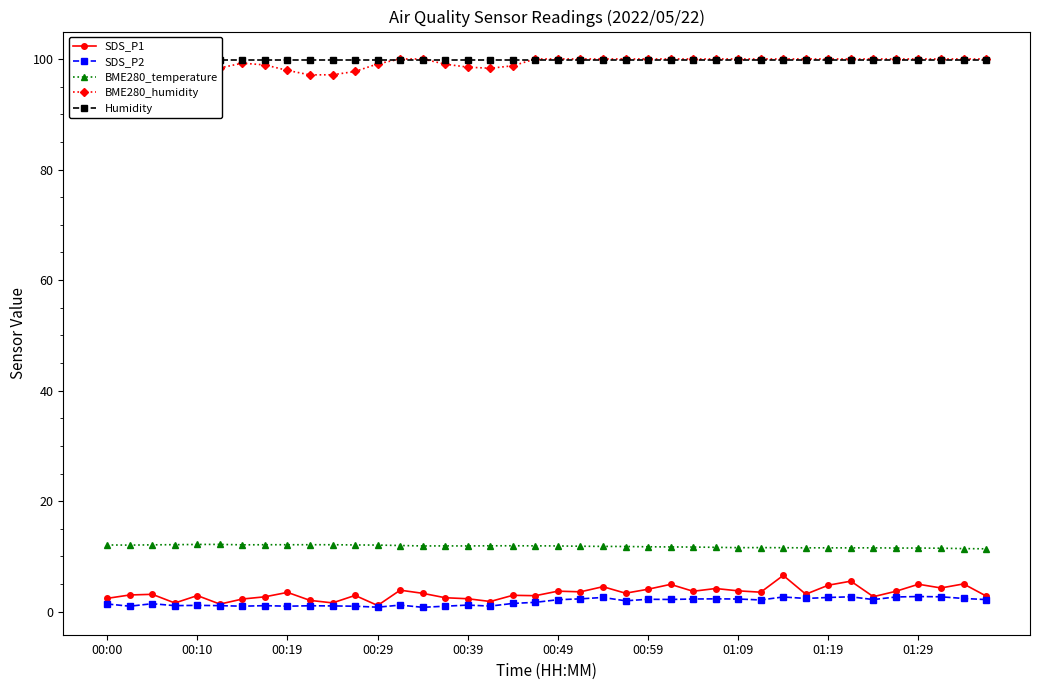

True or false: BME280_temperature and BME280_humidity cross at least once.

False